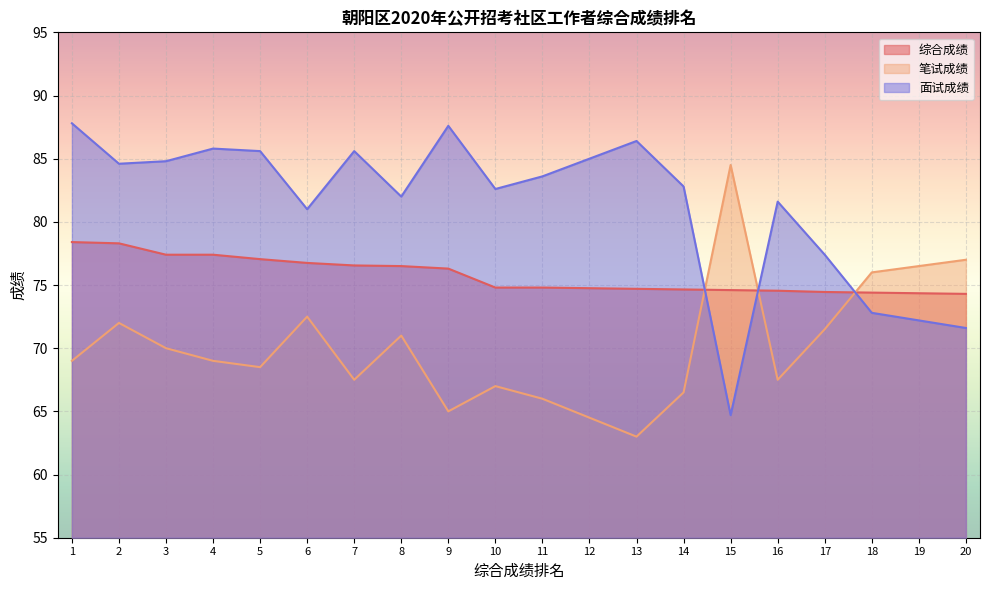

How many distinct data groups are displayed?

3